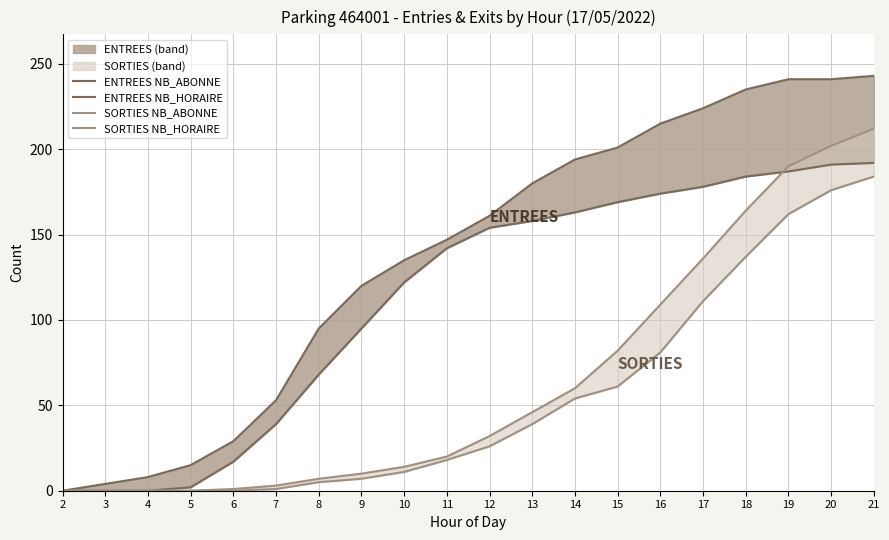

The SORTIES NB_ABONNE series shows 322 at 19. True or false?

False